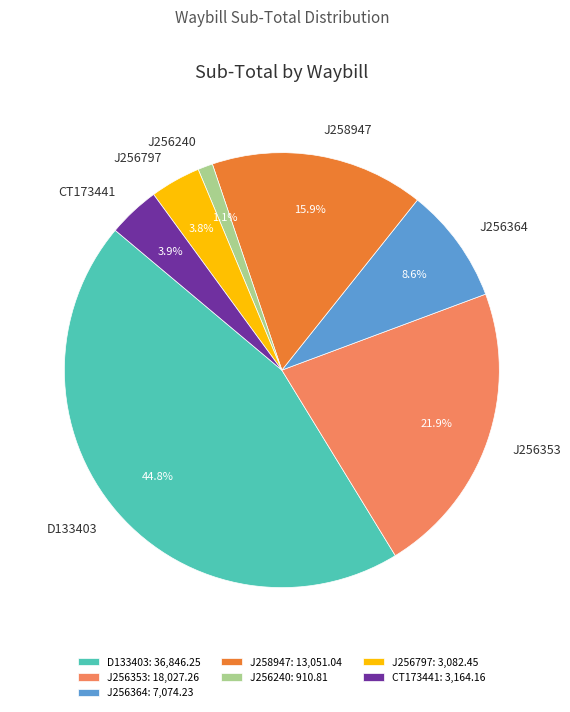

True or false: J256797 accounts for 14% of the total.

False